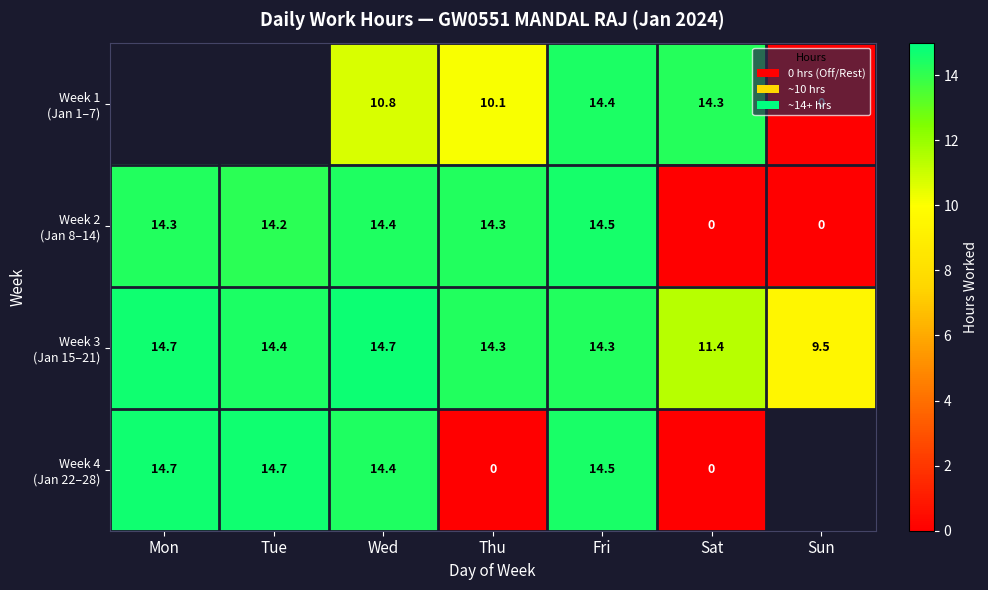

What is the approximate value of Week 3 (Jan 15–21) at Thu?

14.3